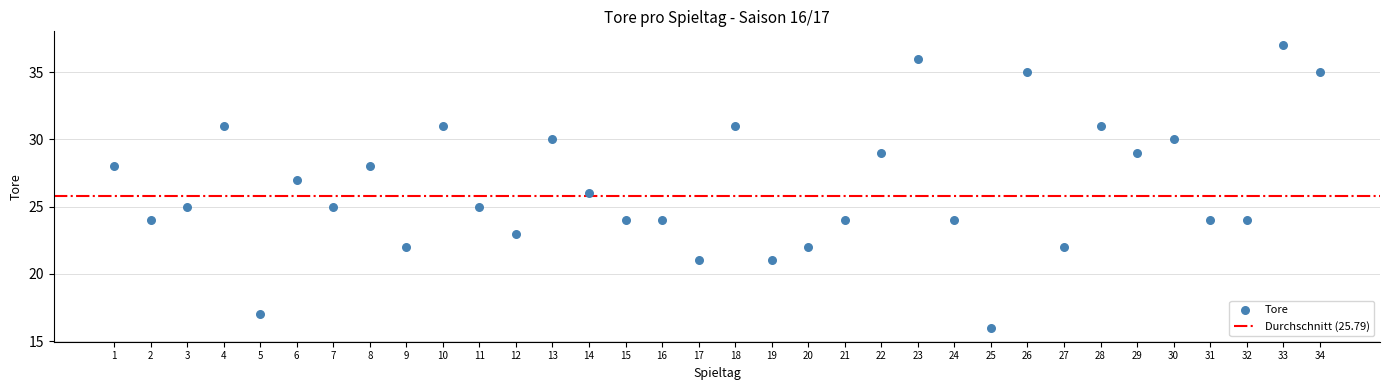

What is the range of Y values (max minus min)?

21